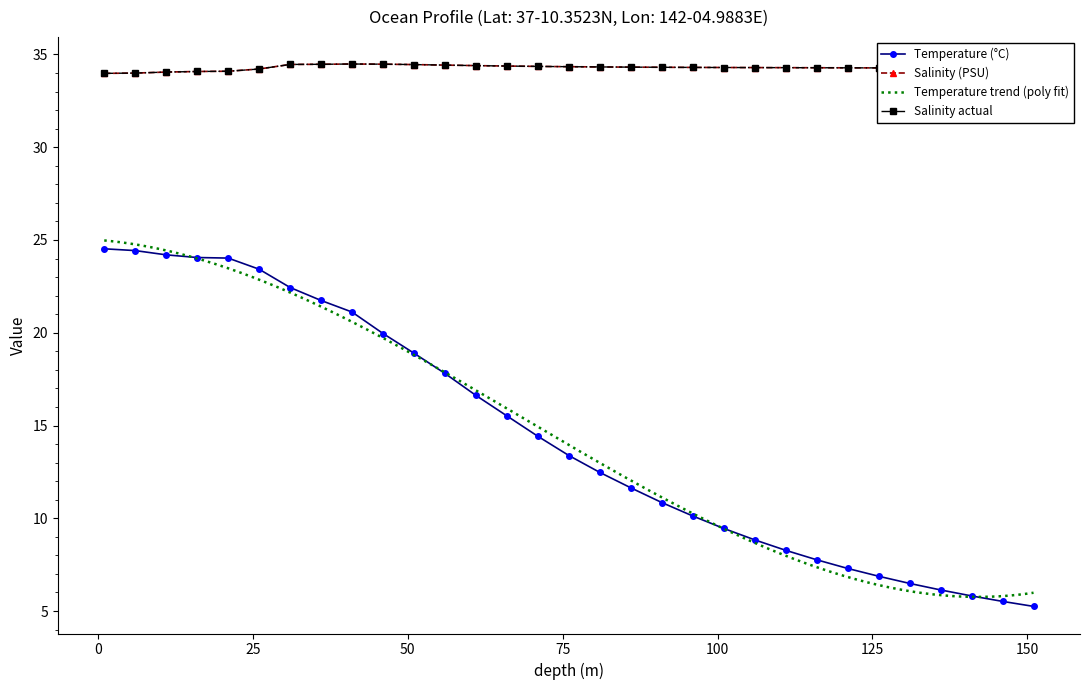

The value of temperature at 116.0 is 4.1. True or false?

False